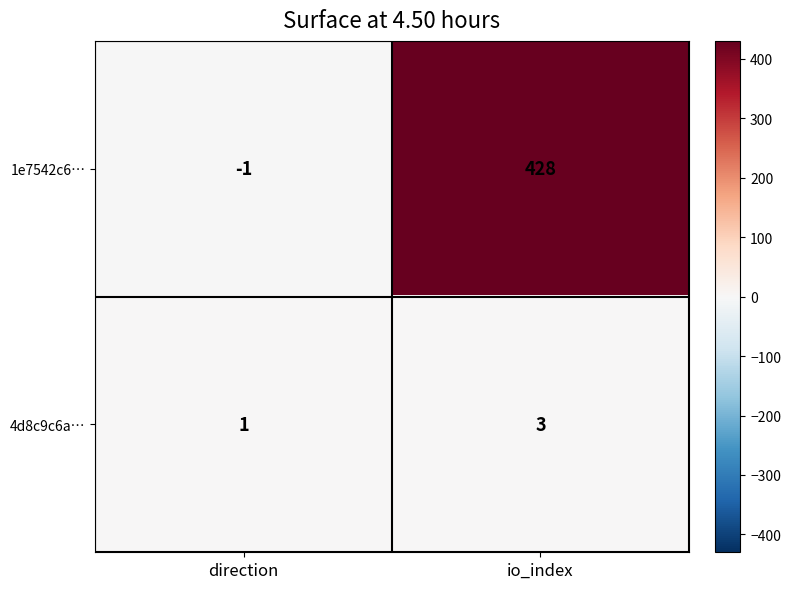

At which label is 1e7542c6… closest to 213?

direction